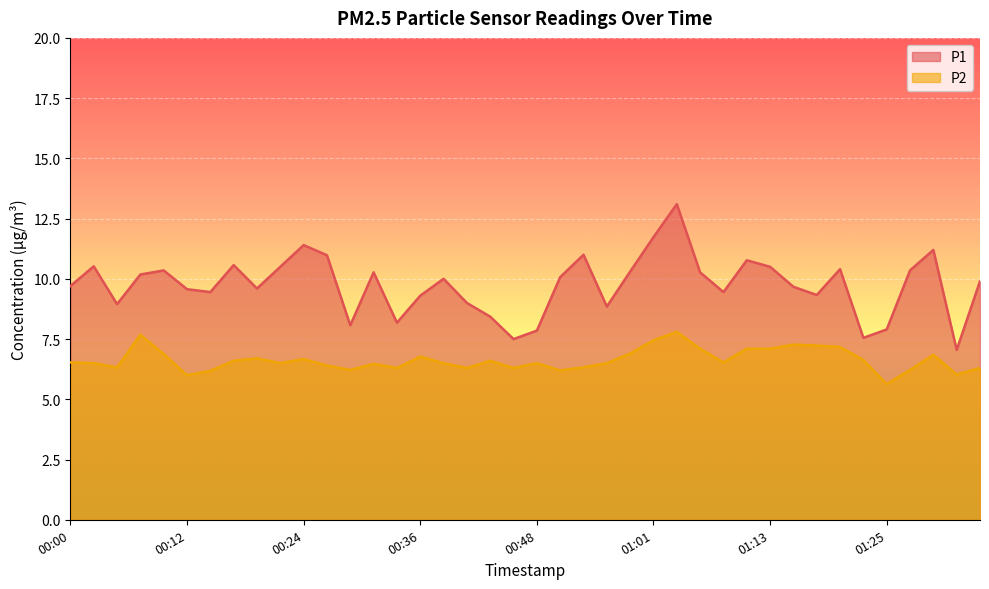

What is the label of the 20th point from the left?

00:46